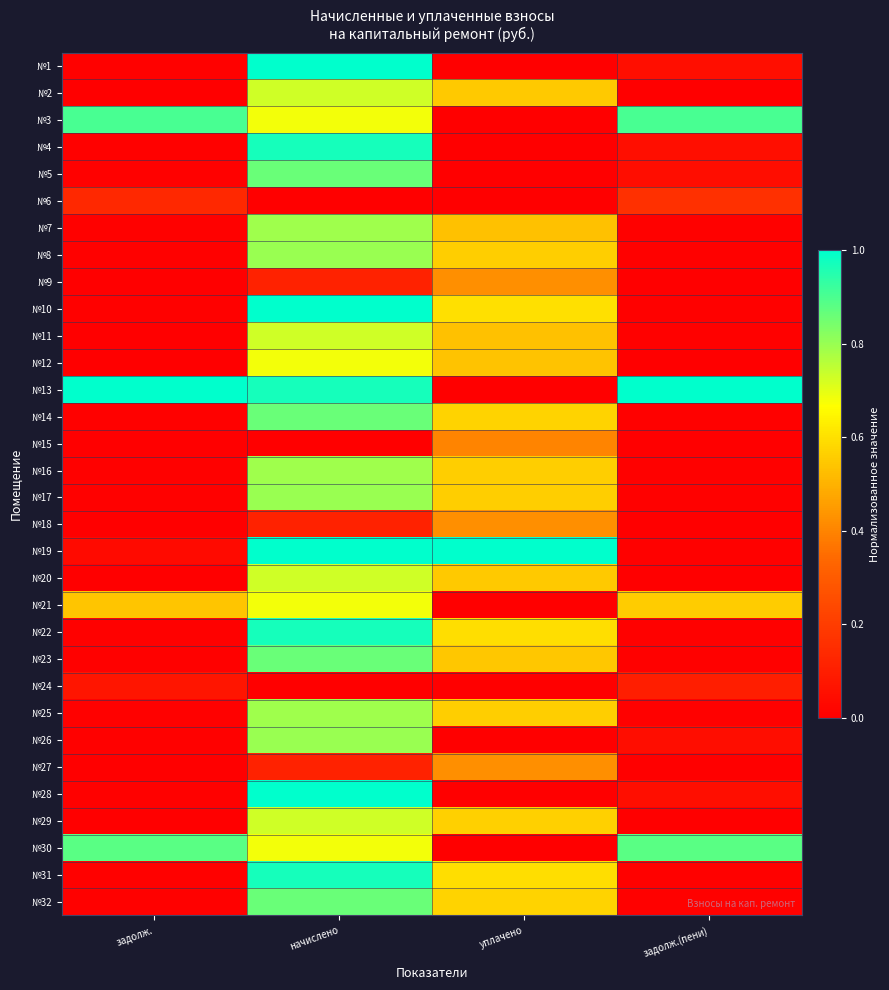

How many data points does each series have?

4